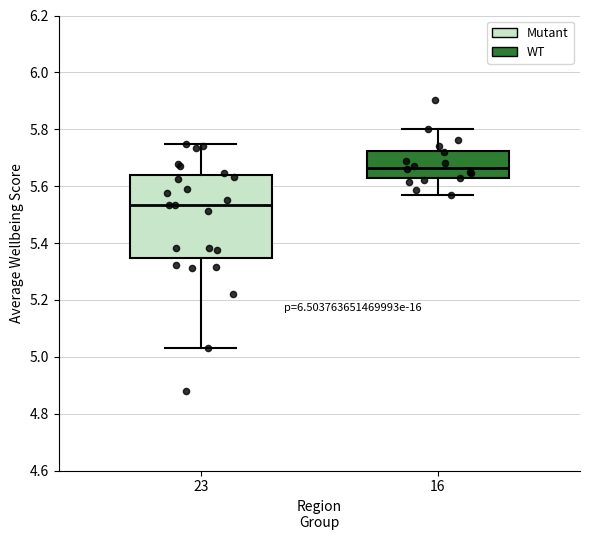

Reading left to right, transcribe this box plot: for each box, give where its median line is, the range the box spans, and where its two whiskers end, as read against the y-axis. The values are not printed on the chart, so give them approximately, as read against the axis.

23: median 5.54, box 5.34 to 5.64, whiskers 5.04 to 5.74
16: median 5.66, box 5.62 to 5.72, whiskers 5.56 to 5.80